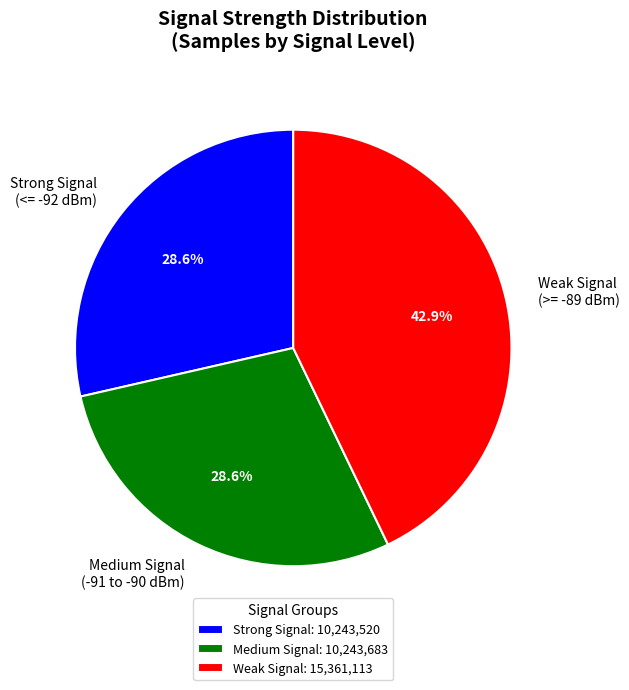

Does any single category account for the majority?

No